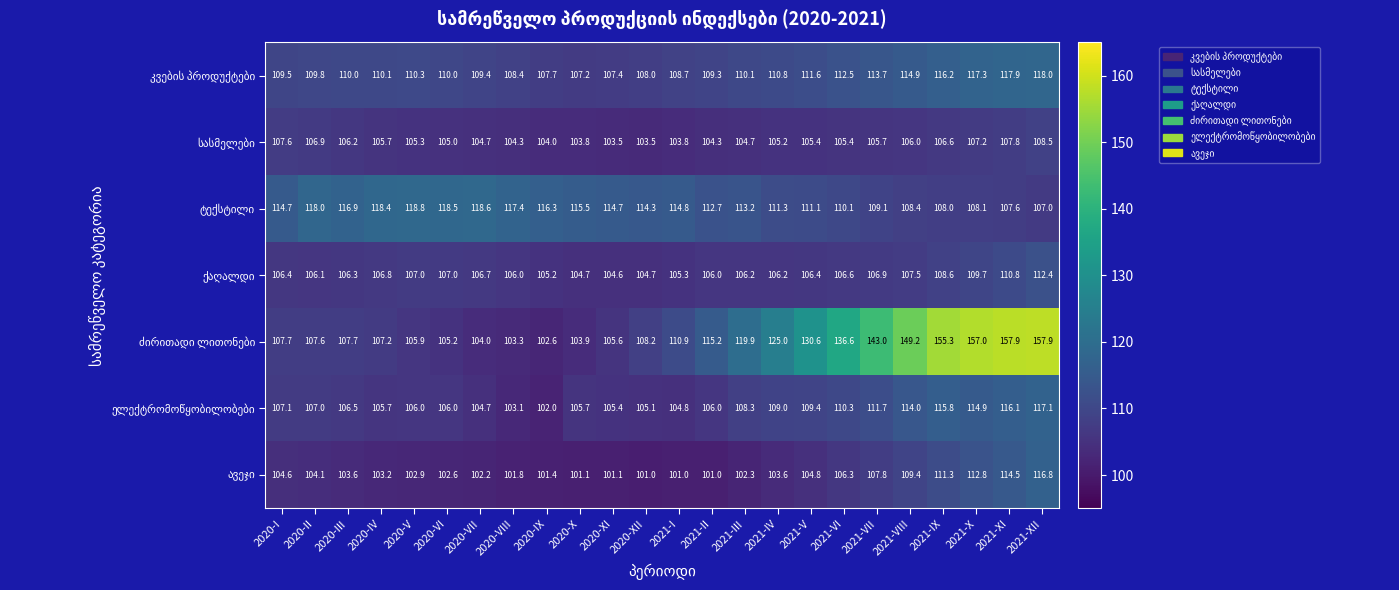

What is the spread (max minus min) of values at 2021-VII?

37.3